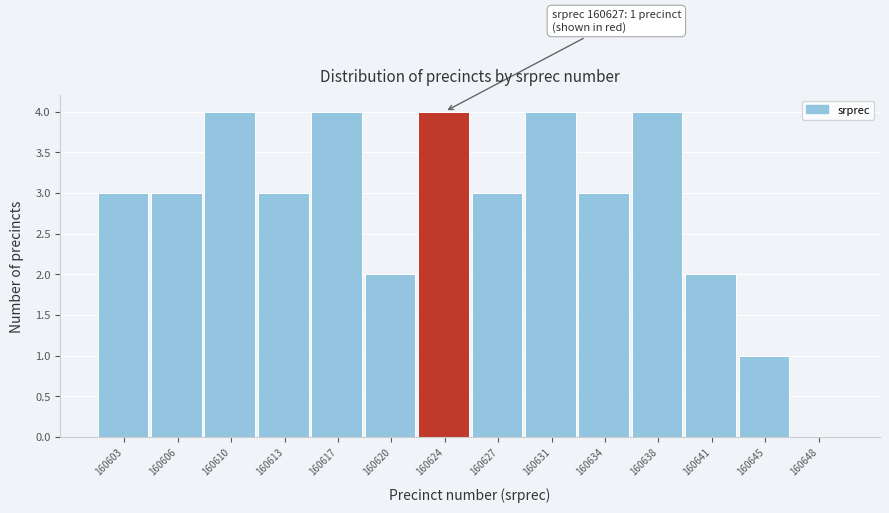

Reading left to right, what are all the values shown in this chart?

160603=3	160606=3	160610=4	160613=3	160617=4	160620=2	160624=4	160627=3	160631=4	160634=3	160638=4	160641=2	160645=1	160648=0